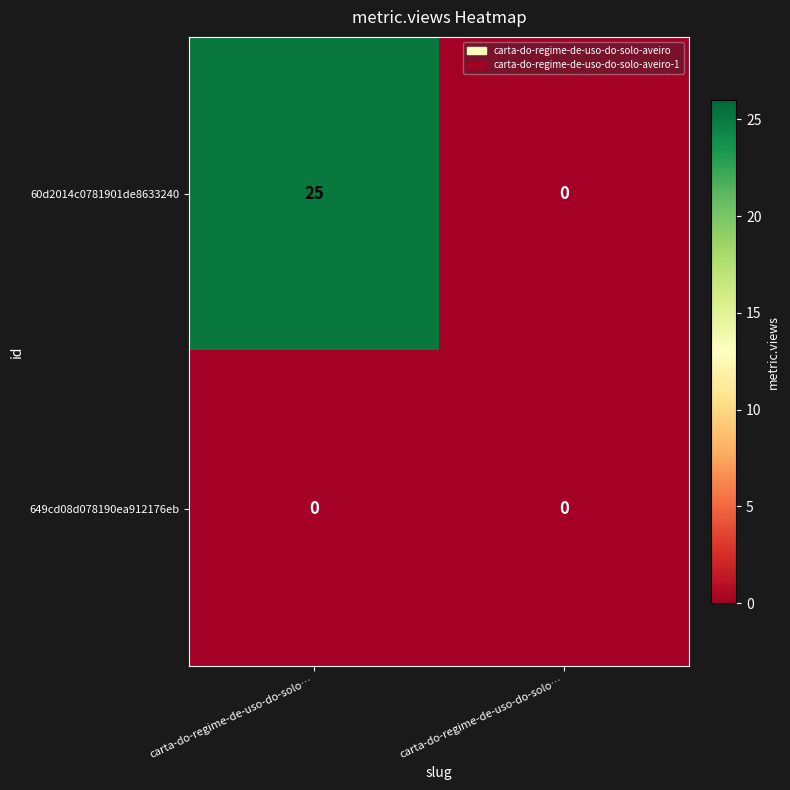

How many distinct data groups are displayed?

2